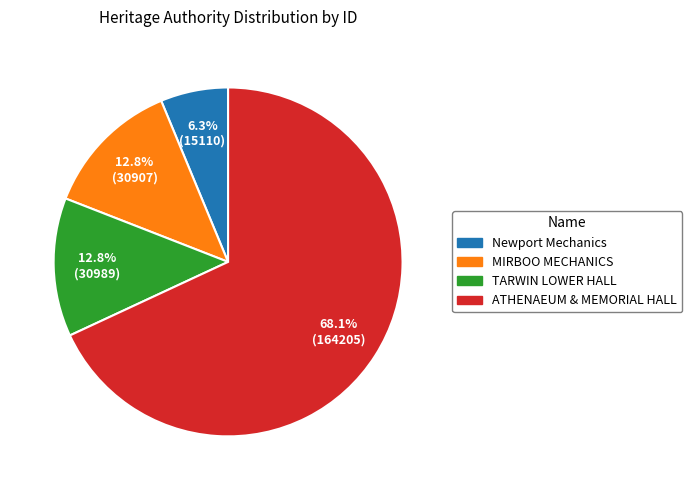

Is there any slice that represents more than half of the pie?

Yes